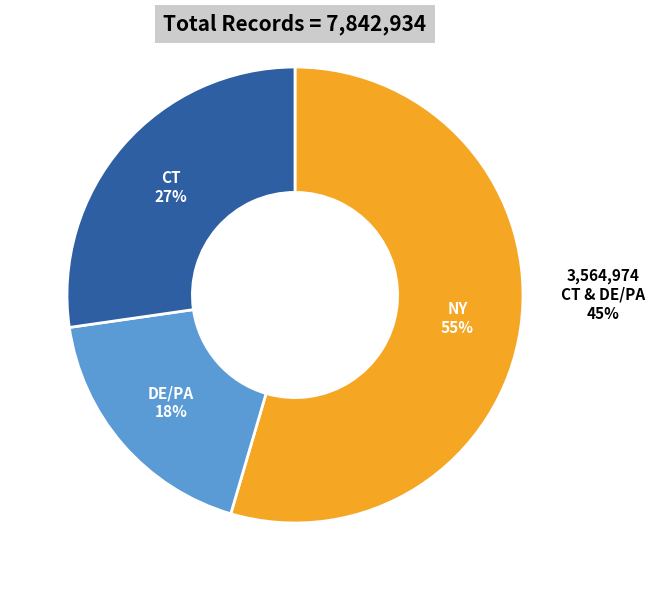

Is the sum of 712990 and 712992 greater than half?

No